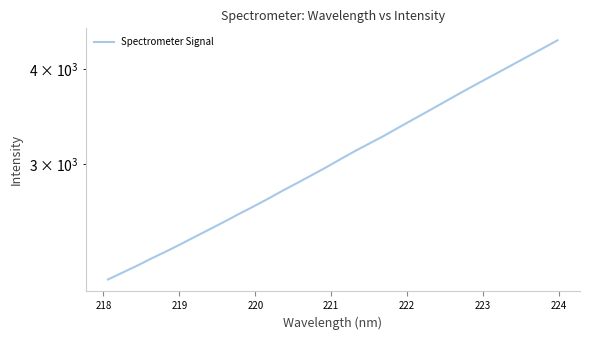

Reading left to right, what are all the values shown in this chart?

2113.9	2158.6	2204.1	2253.6	2301.5	2353.0	2407.3	2461.9	2518.3	2578.0	2637.1	2699.2	2766.1	2831.2	2899.0	2969.2	3044.6	3120.2	3193.6	3268.2	3350.6	3434.2	3518.7	3606.6	3697.2	3788.4	3879.9	3972.2	4068.6	4166.8	4266.7	4370.5